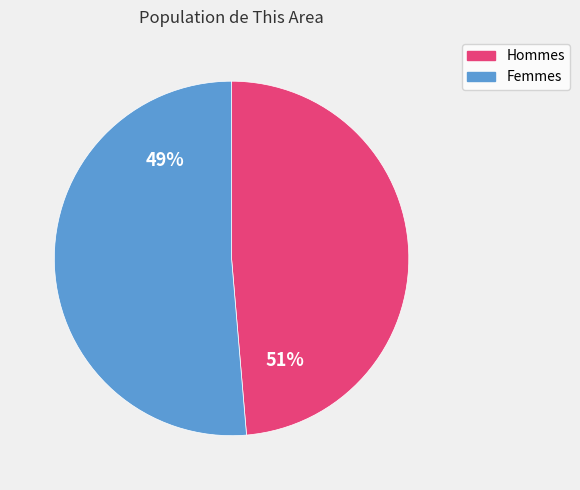

Count the number of slices in the pie.

2